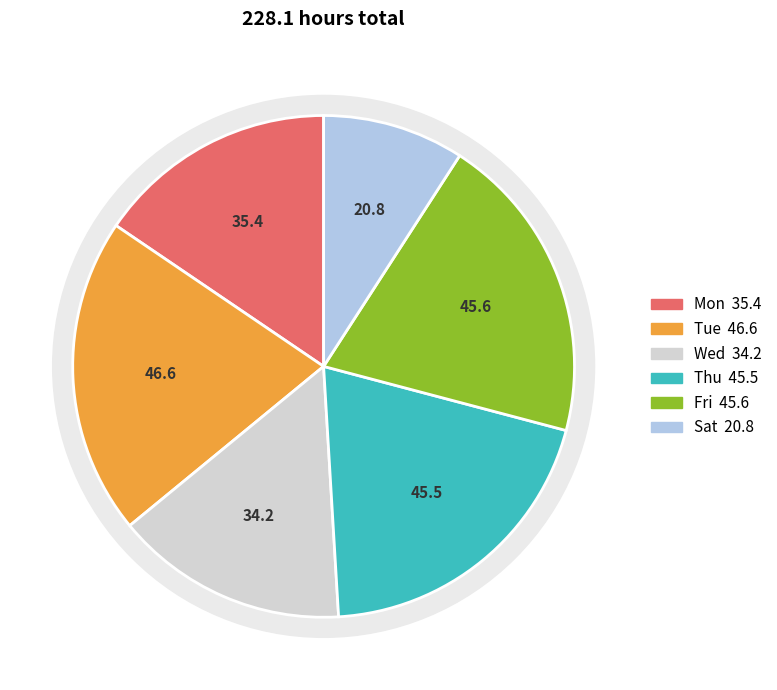

Between Tue and Mon, which is larger?

Tue